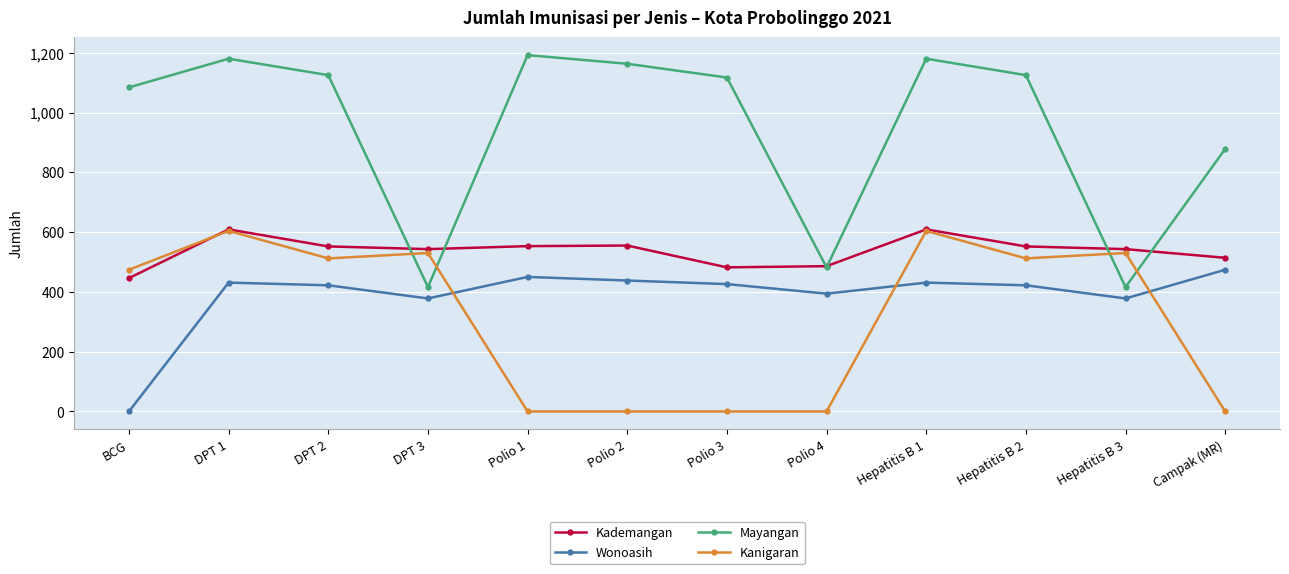

True or false: Wonoasih has a value of 431 at Hepatitis B 1.

True